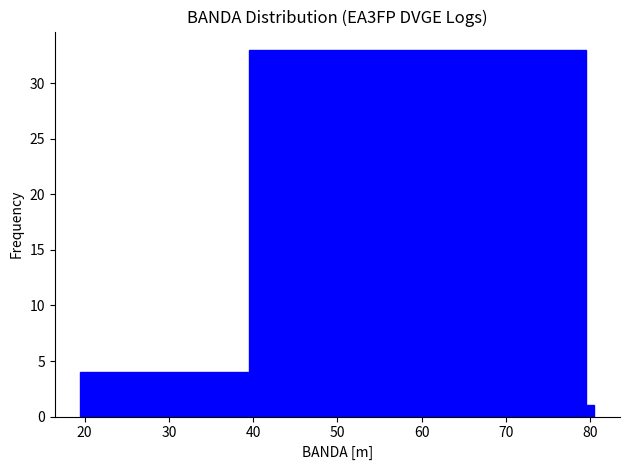

Read against the x-axis, roughly where is the centre of the tallest bar?

60